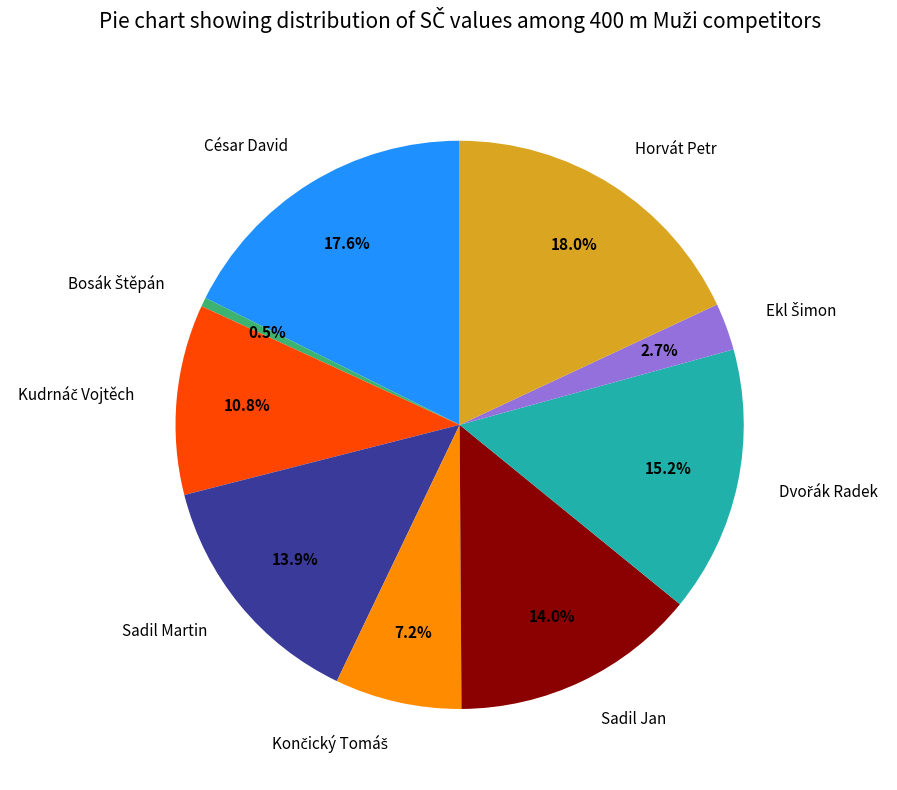

How many slices are in this pie chart?

9